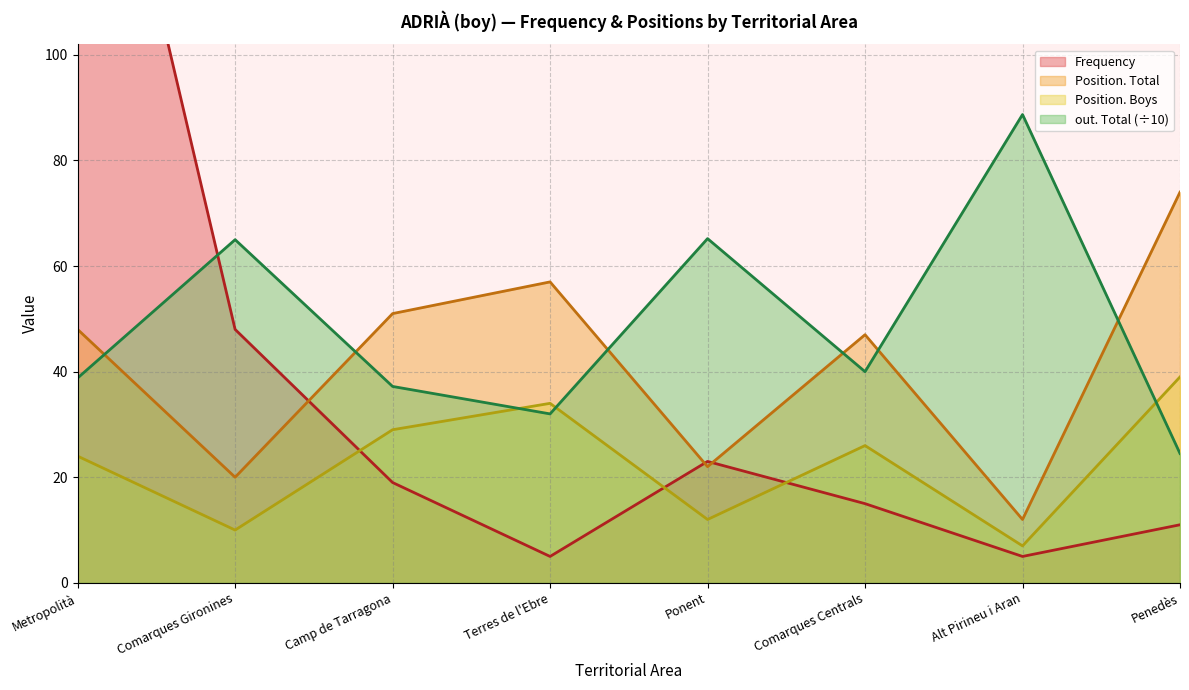

What is the maximum value for Frequency?

175.0